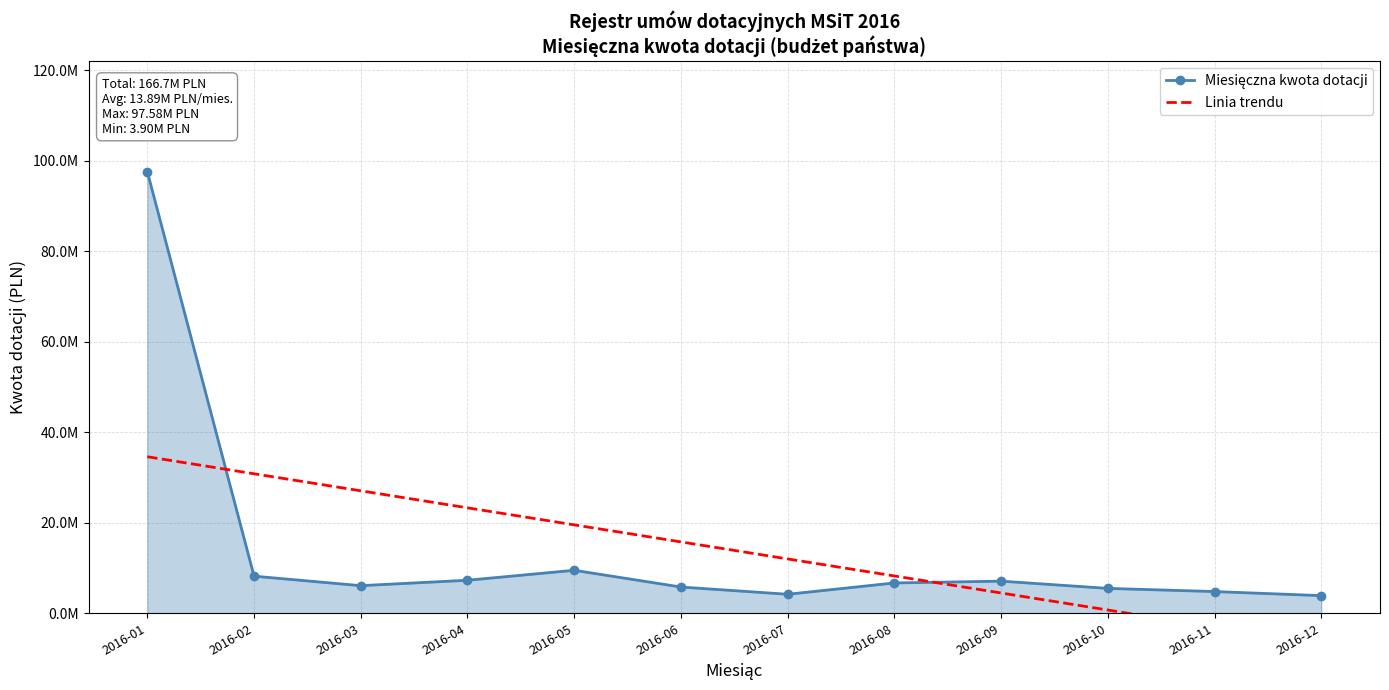

How many times do Linia trendu and Miesięczna kwota dotacji cross each other?

2